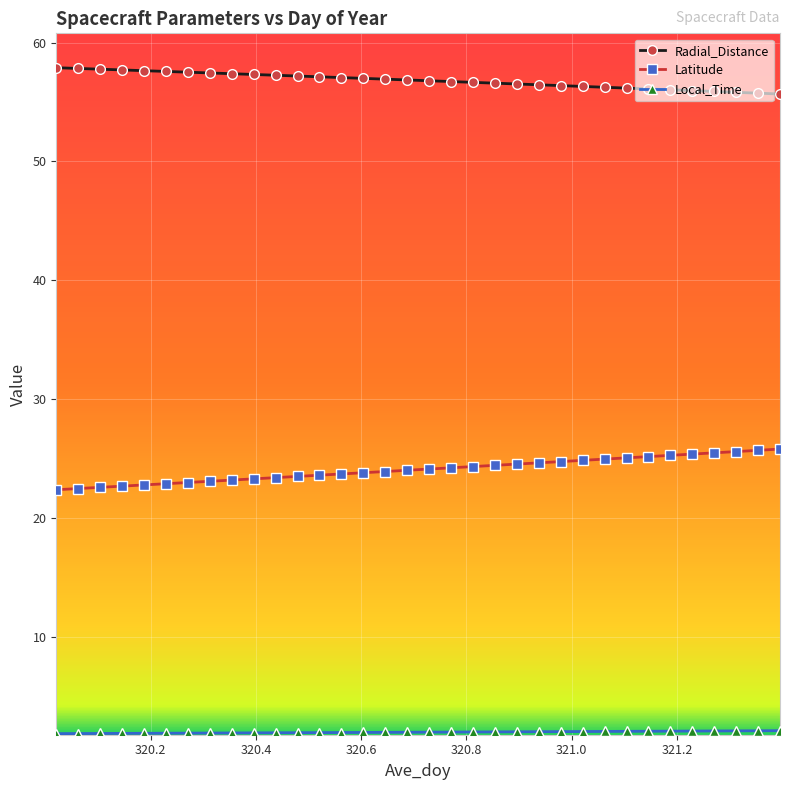

Is this an area chart (filled region under the line)?

No